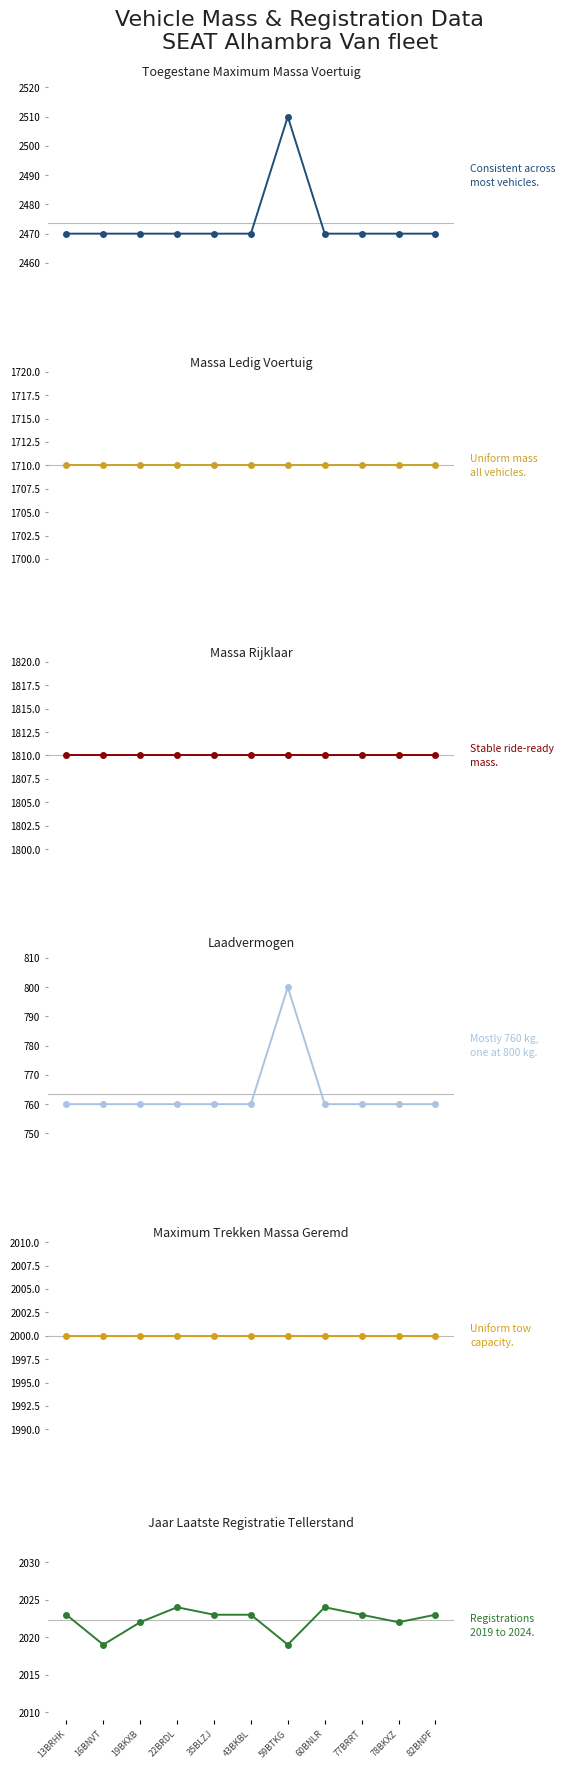

Rank the categories by jaar_laatste_registratie_tellerstand value from lowest to highest.

16BNVT, 59BTKG, 19BKXB, 78BKXZ, 13BRHK, 35BLZJ, 43BKBL, 77BRRT, 82BNPF, 22BRDL, 60BNLR